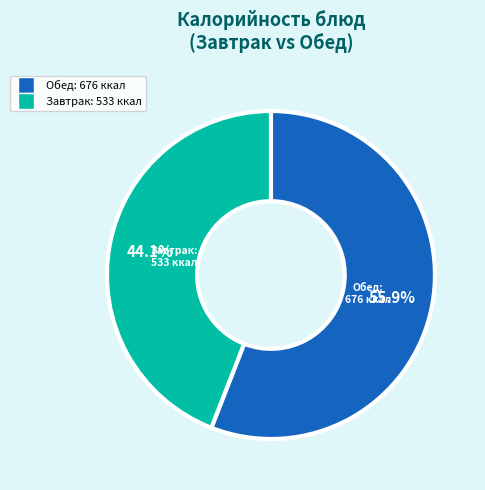

Is there a majority slice in this chart?

Yes